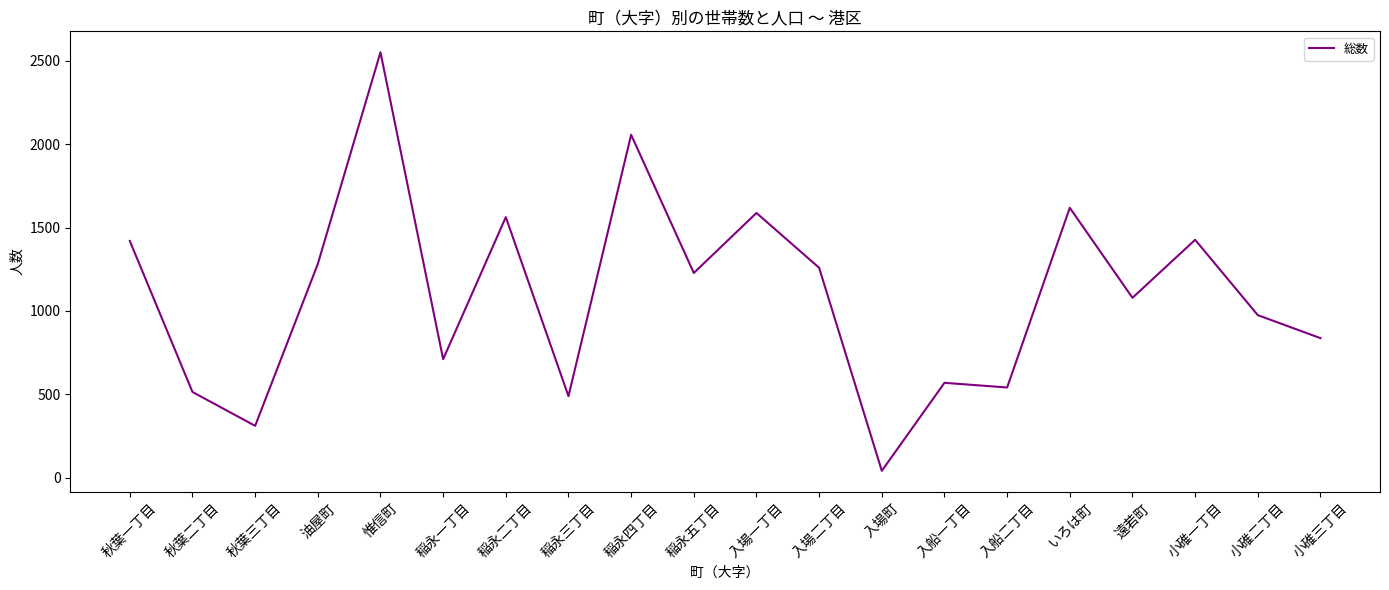

Which label corresponds to the largest value in the chart?

惟信町